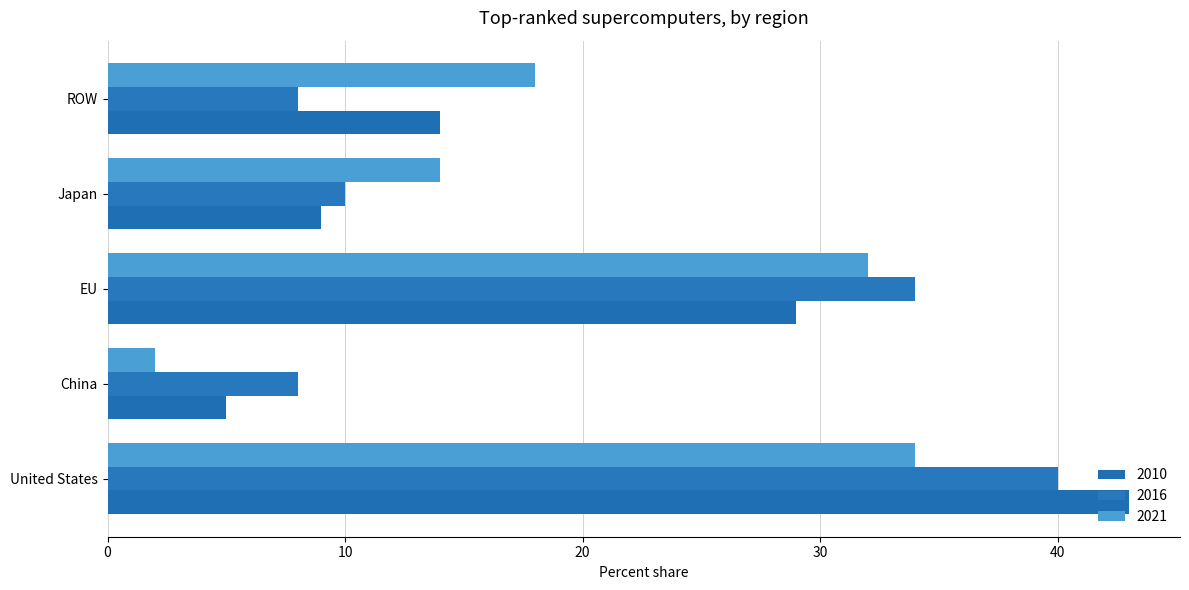

What position from the right is China?

4